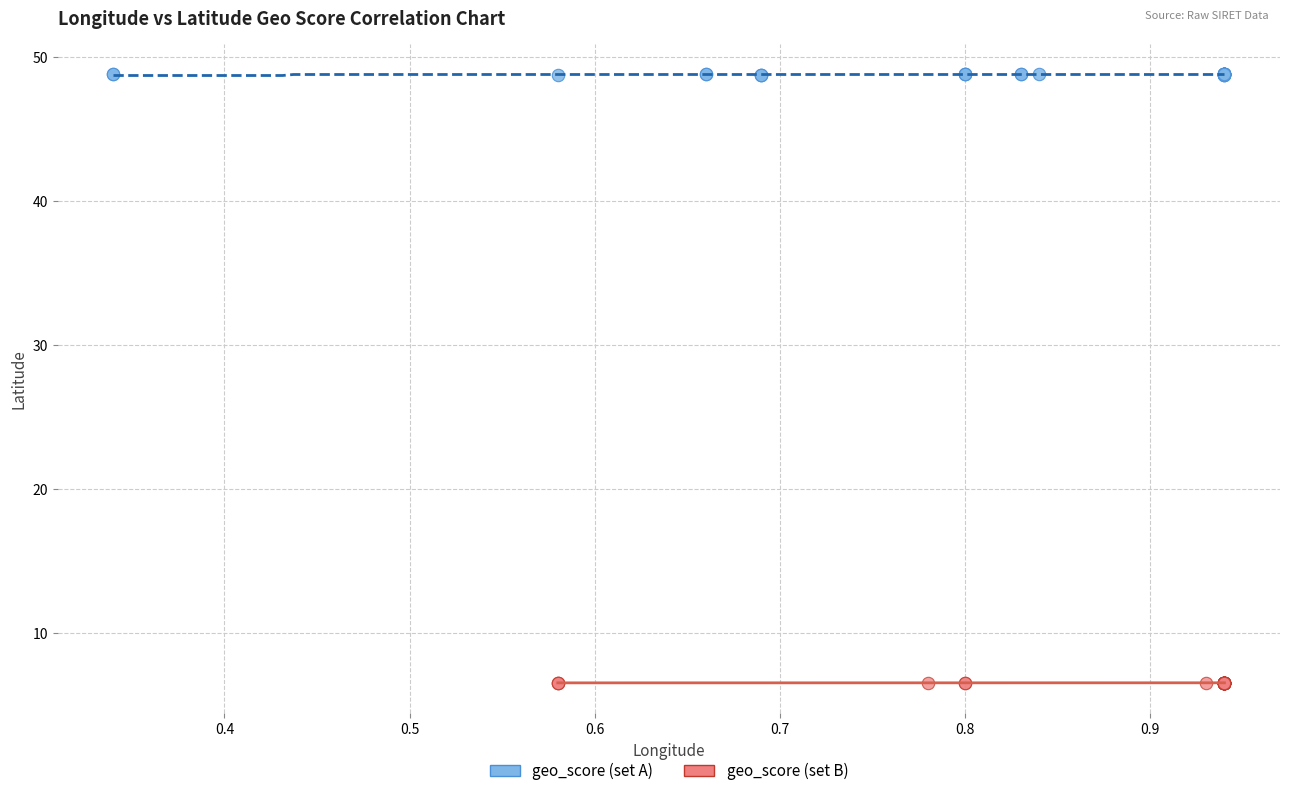

Which series reaches the minimum Y coordinate?

geo_score (set B)